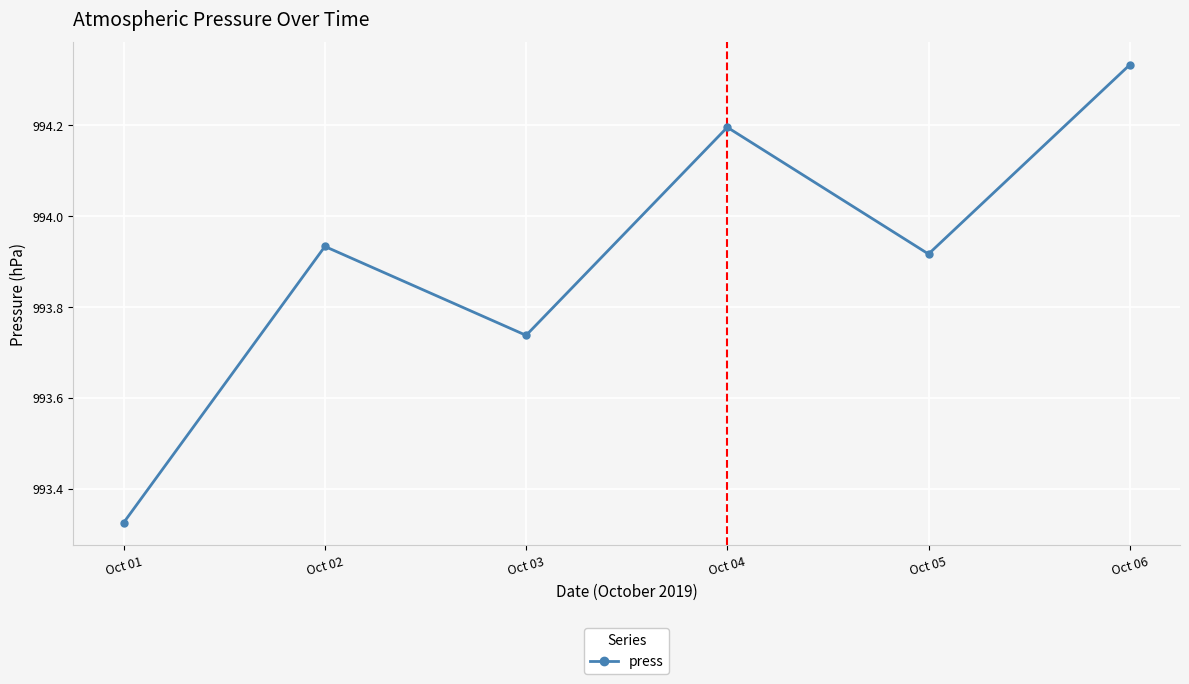

What is the value of the 4th point from the left?

994.2